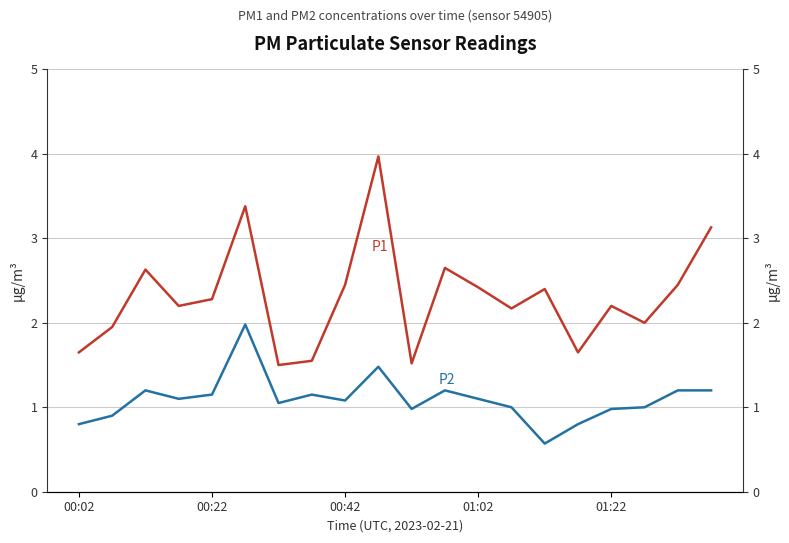

Count the number of categories in the chart.

20